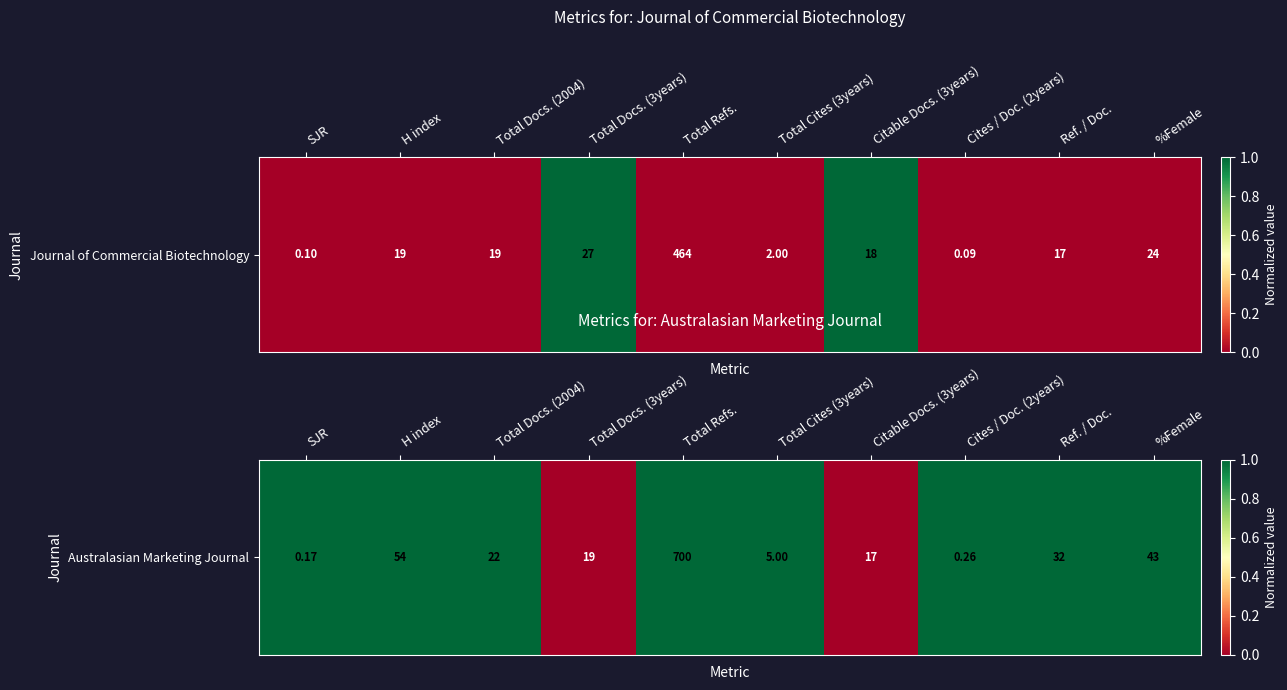

List the labels in order of value, smallest first.

Total Docs. (3years), Citable Docs. (3years), SJR, H index, Total Docs. (2004), Total Refs., Total Cites (3years), Cites / Doc. (2years), Ref. / Doc., %Female